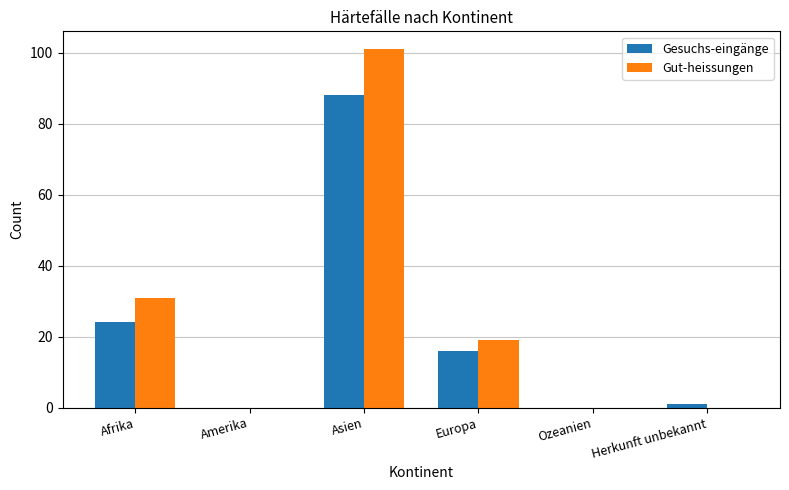

Which category has the highest value in the Gut-heissungen series?

Asien